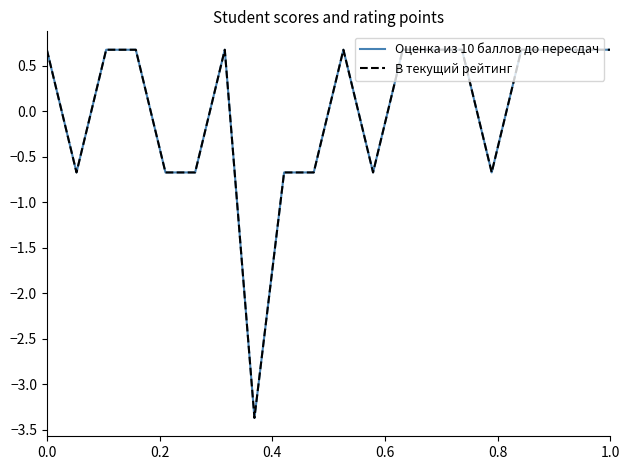

Reading left to right, transcribe all the data shown in this chart.

Оценка из 10 баллов до пересдач: 0.7	-0.7	0.7	0.7	-0.7	-0.7	0.7	-3.4	-0.7	-0.7	0.7	-0.7	0.7	0.7	0.7	-0.7	0.7	0.7	0.7	0.7
В текущий рейтинг: 0.7	-0.7	0.7	0.7	-0.7	-0.7	0.7	-3.4	-0.7	-0.7	0.7	-0.7	0.7	0.7	0.7	-0.7	0.7	0.7	0.7	0.7